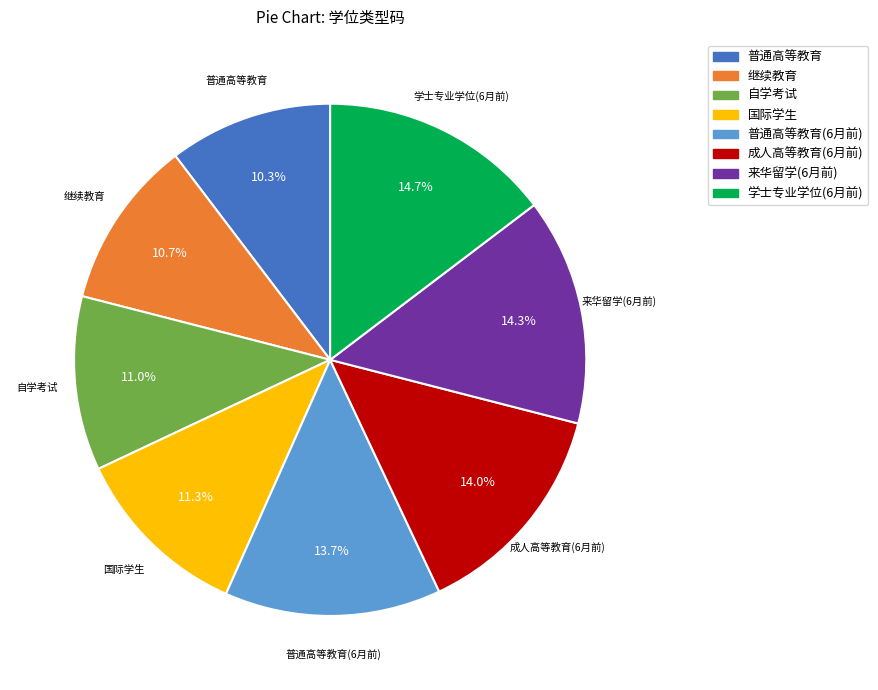

How many segments does this pie chart have?

8